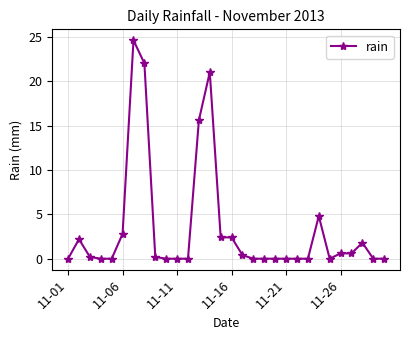

What is the average value?

3.4